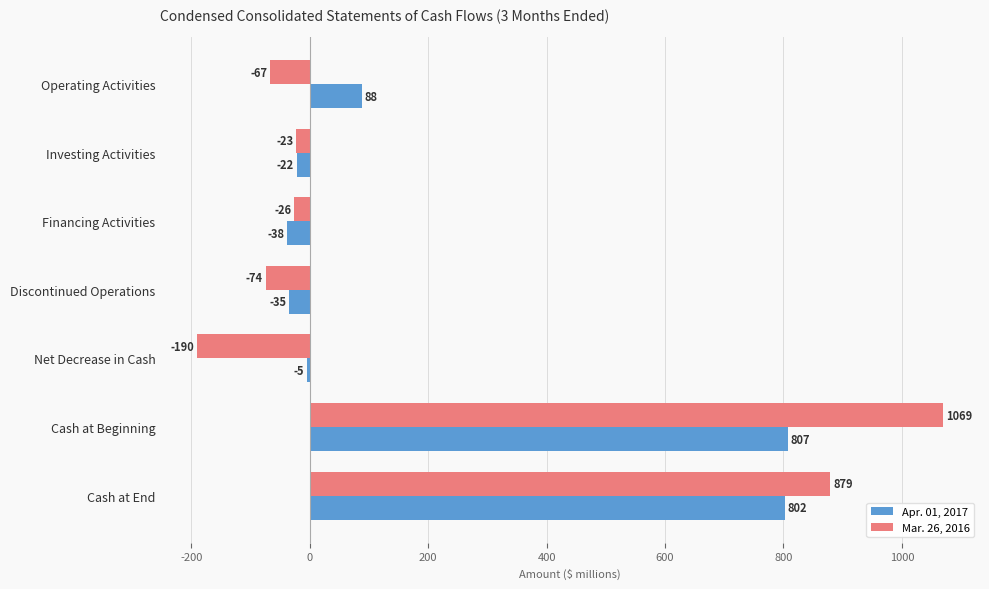

The value of Mar. 26, 2016 at Net Decrease in Cash is -286. True or false?

False